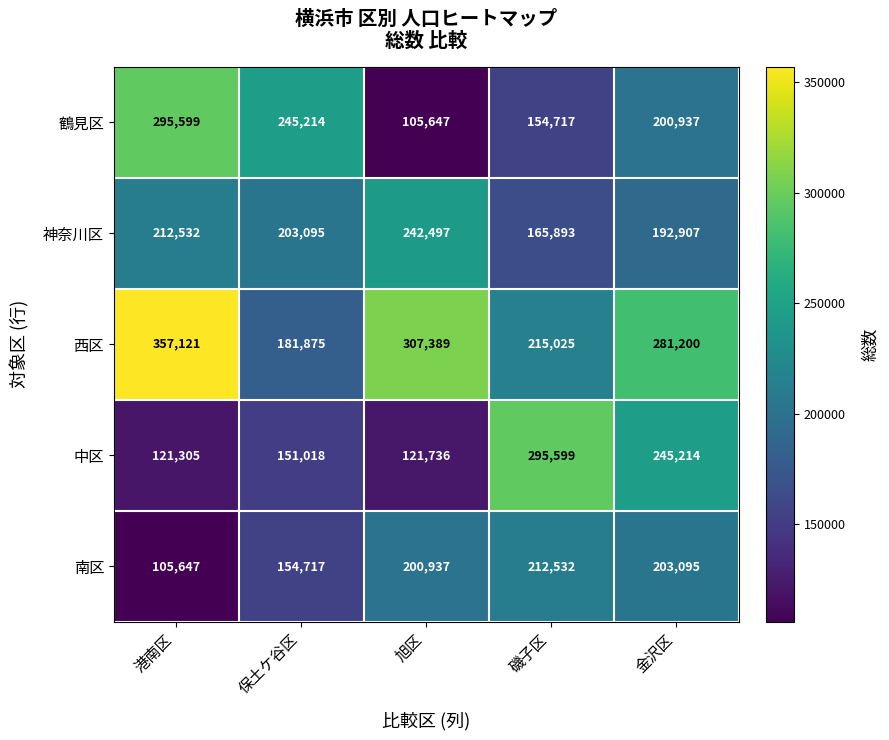

At which category does the chart reach its peak across all series?

港南区